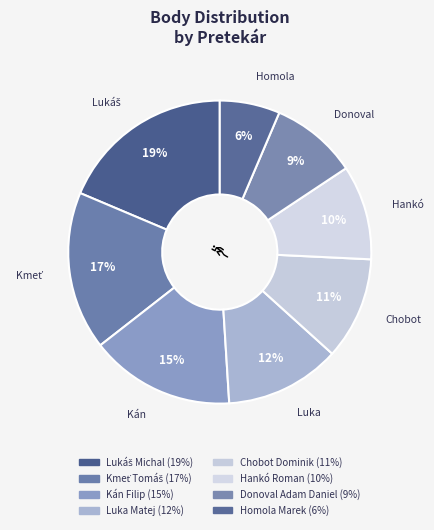

What percentage is the Lukáš Michal slice, to the nearest percent?

19%